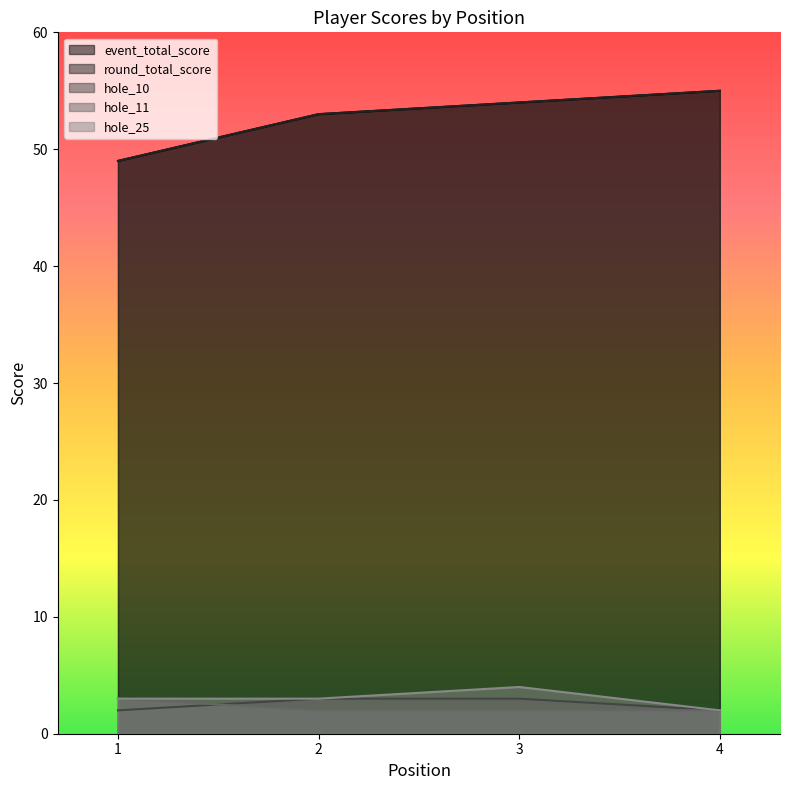

What is the greatest value displayed?

55